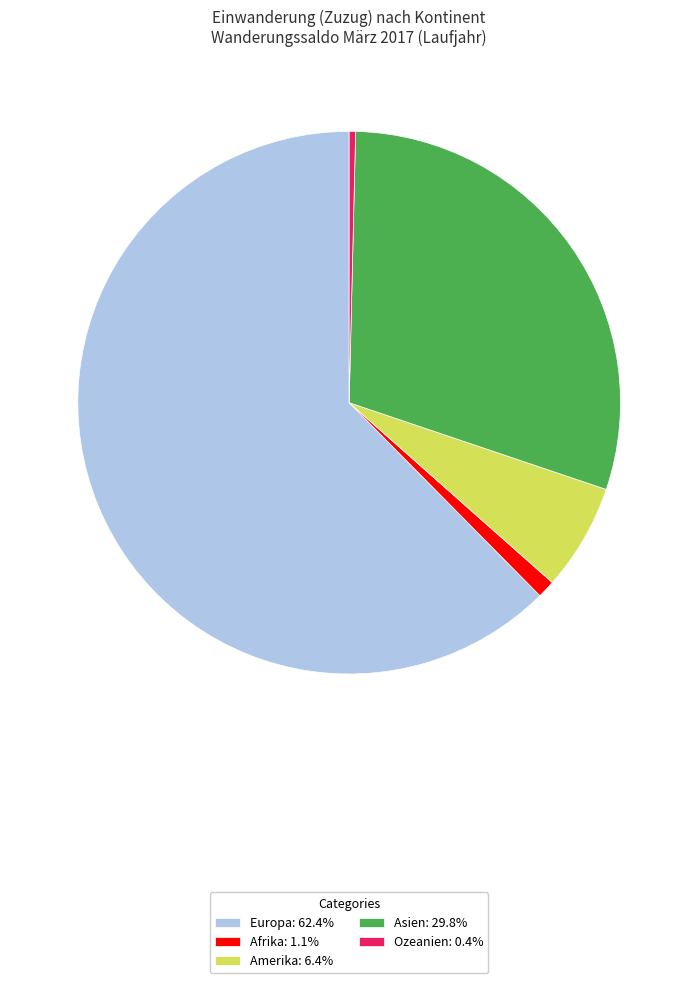

Is there any slice that represents more than half of the pie?

Yes